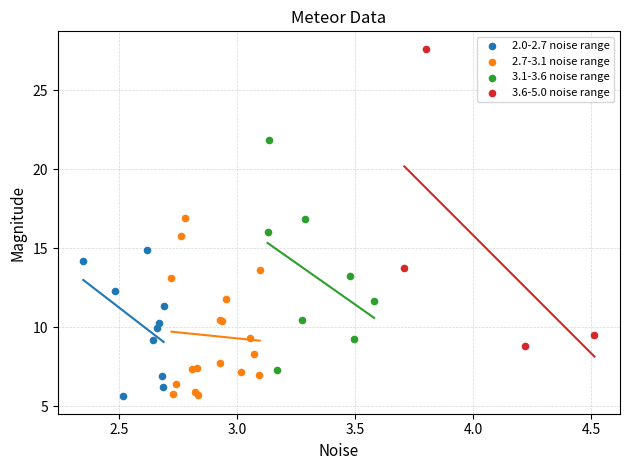

Which series has the largest Y range (max minus min)?

3.6-5.0 noise range